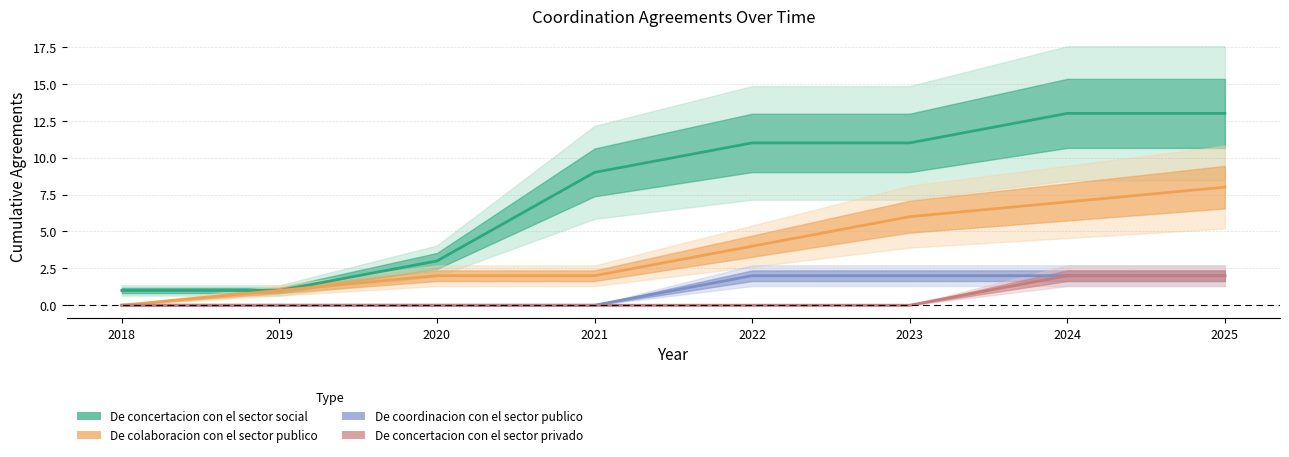

True or false: De colaboracion con el sector publico has more than 1 points higher than both neighbors.

False